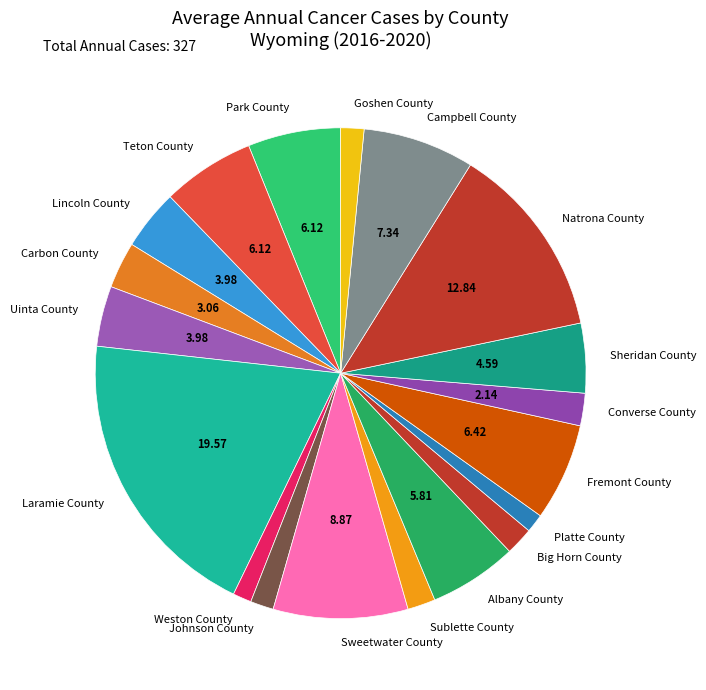

Count the number of slices in the pie.

19